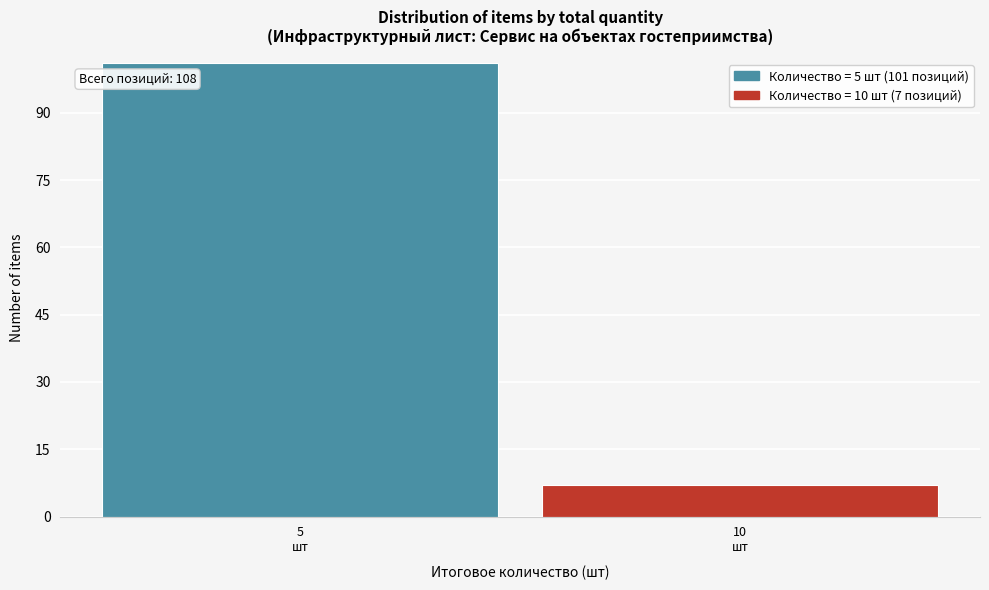

Reading right to left, what are all the values shown in this chart?

7	101